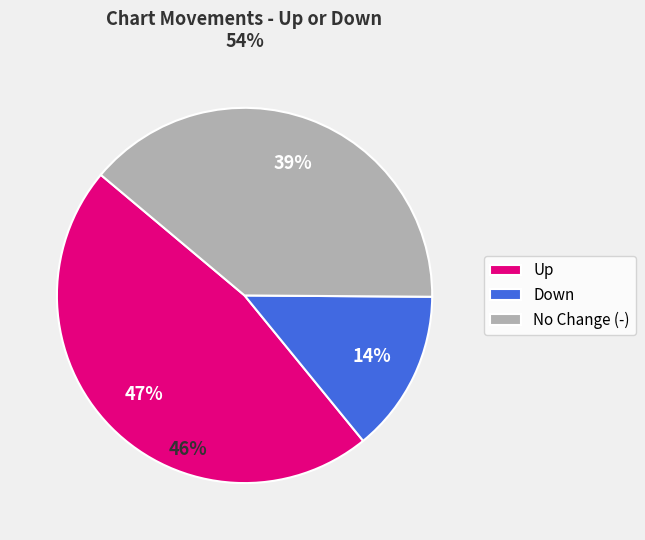

Count the number of slices in the pie.

3